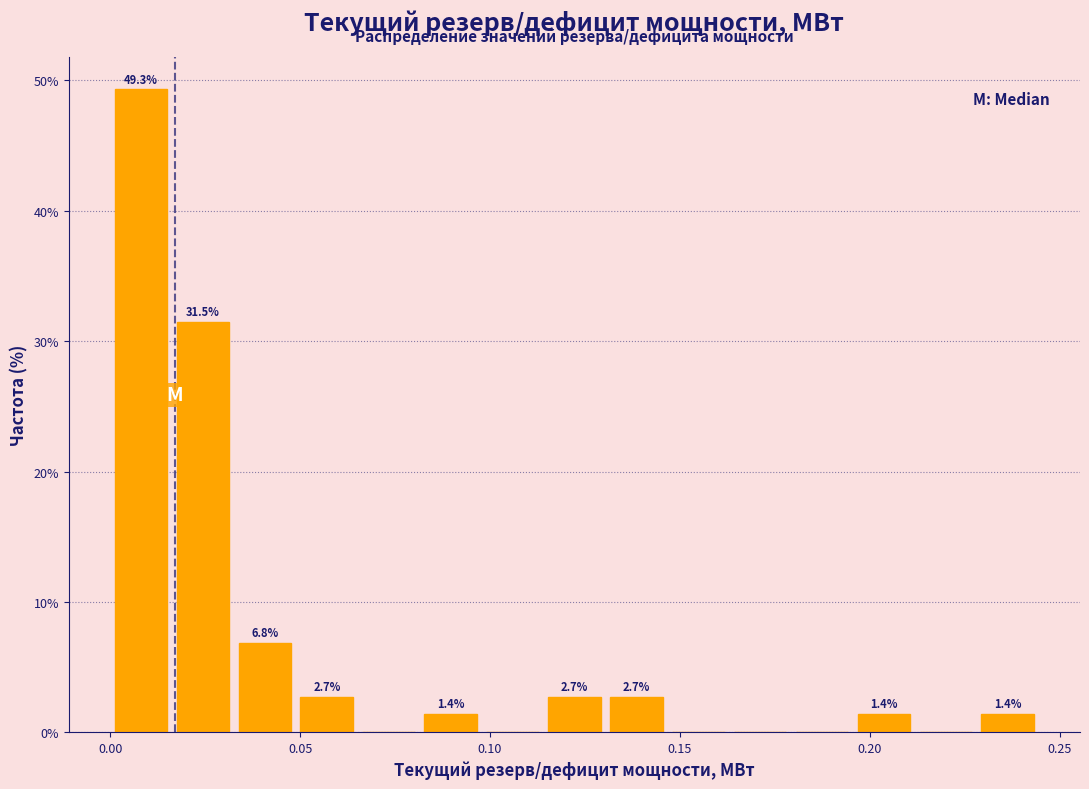

Around what value on the x-axis is the tallest bar? Give the approximate position of its centre, as read against the axis.

0.010